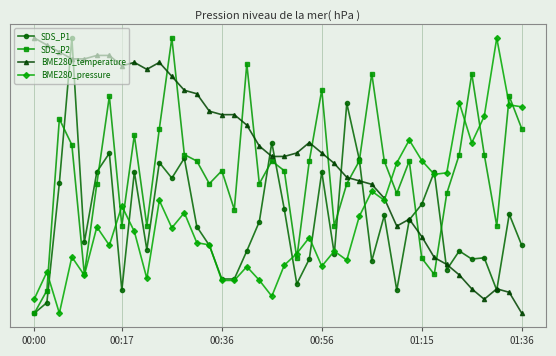

What is the difference between the maximum and minimum values in the BME280_temperature series?

1.0